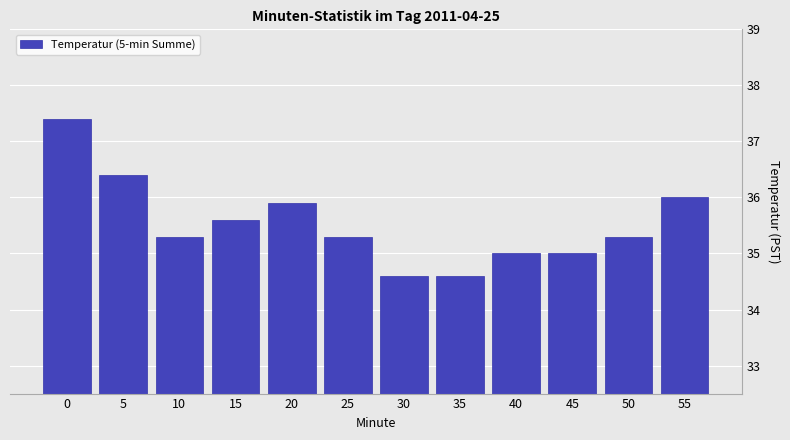

Reading left to right, transcribe all the data shown in this chart.

37.4	36.4	35.3	35.6	35.9	35.3	34.6	34.6	35.0	35.0	35.3	36.0